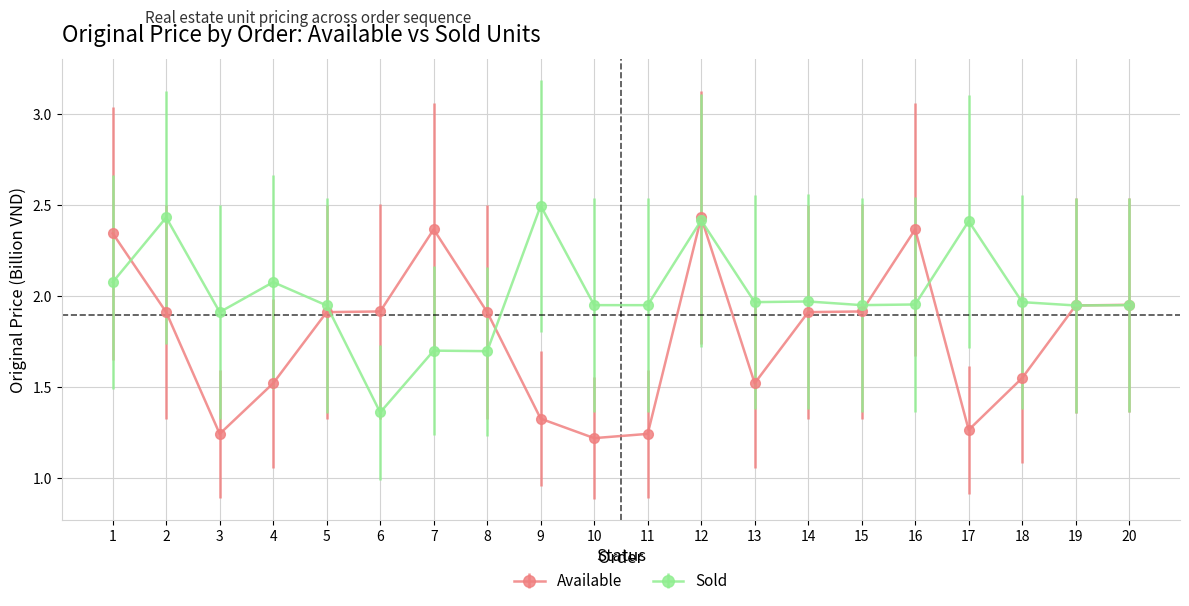

What is the difference between the Sold values at 11 and 9?

0.5